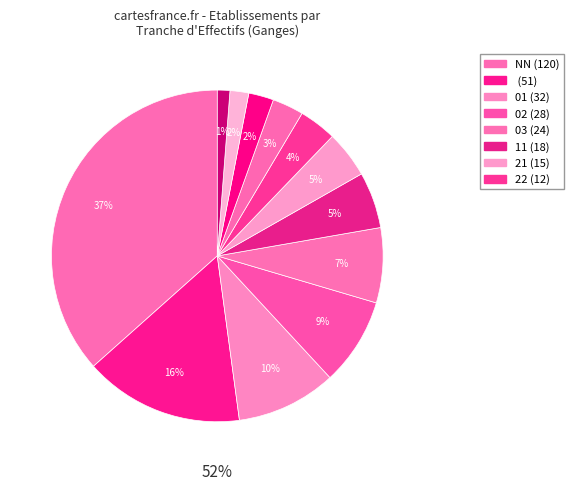

What percentage is the 02 slice, to the nearest percent?

9%